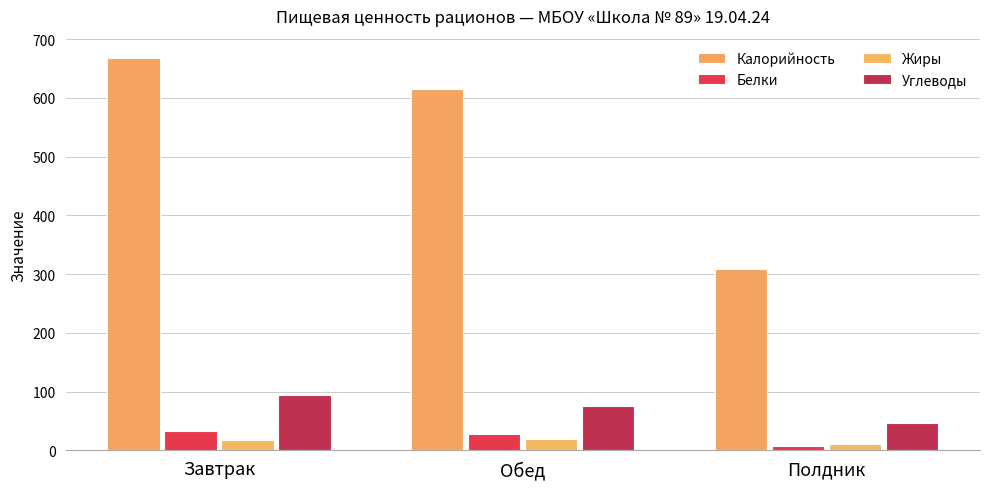

How many bars are there in each group?

4